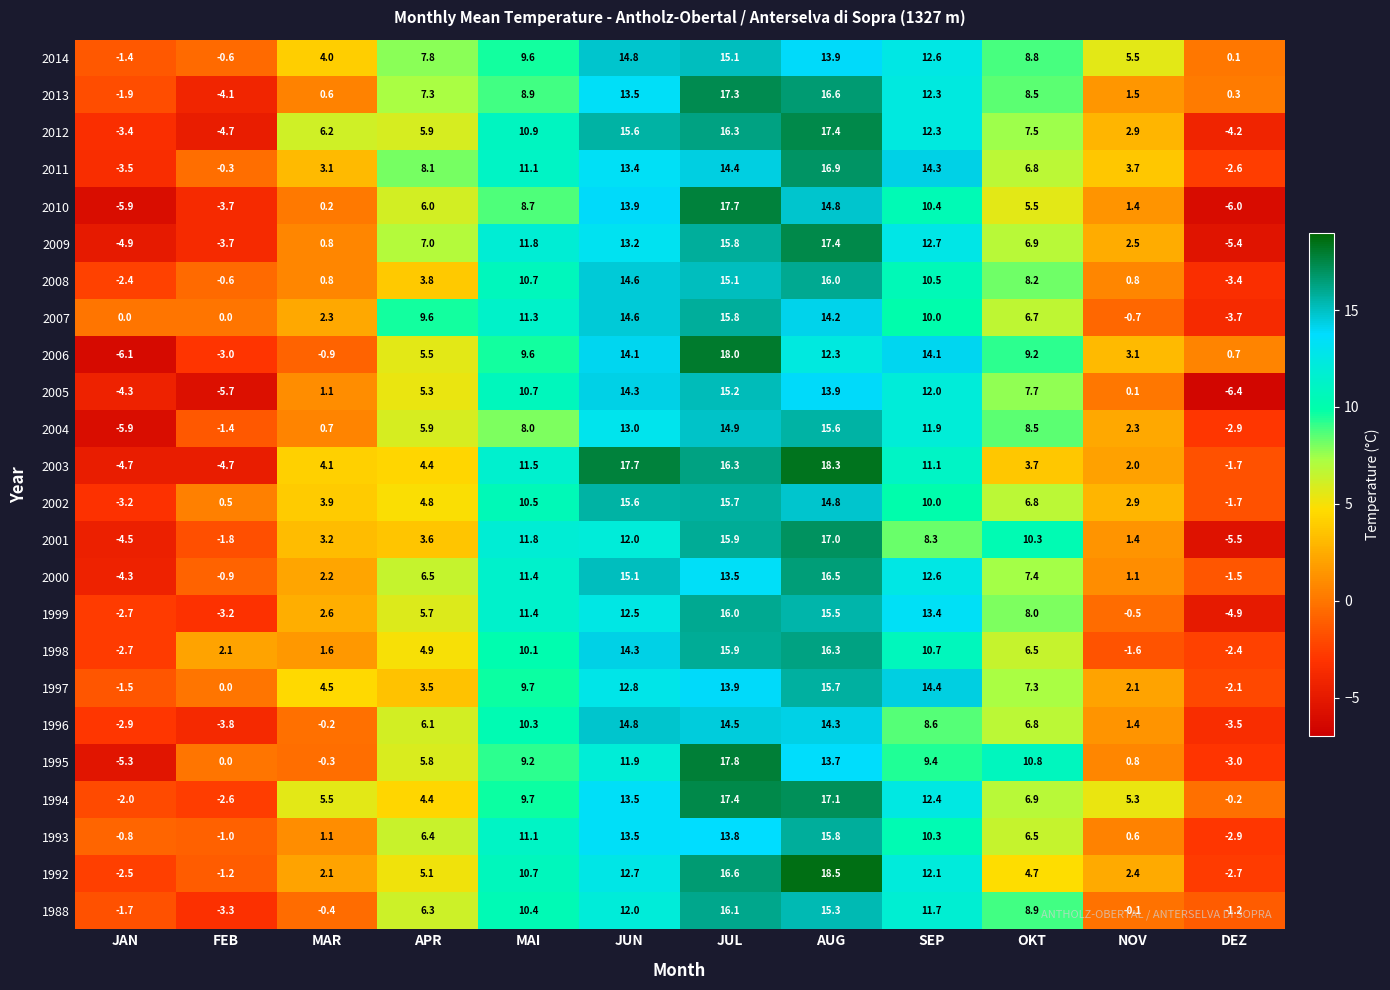

What is the approximate value of 1995 at APR?

5.8